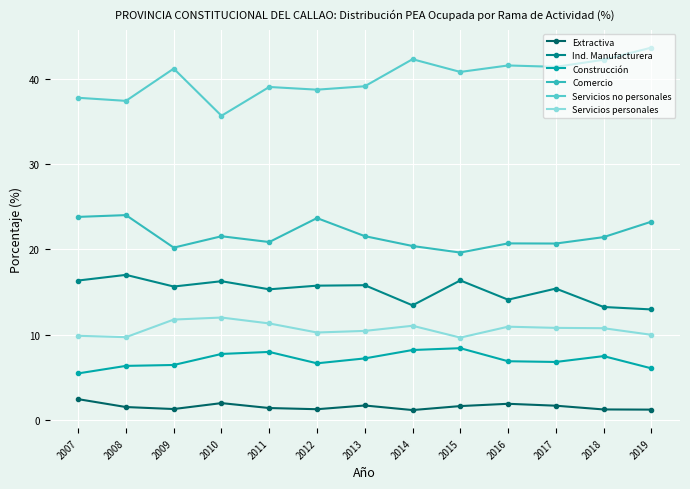

How many lines are shown in the chart?

6